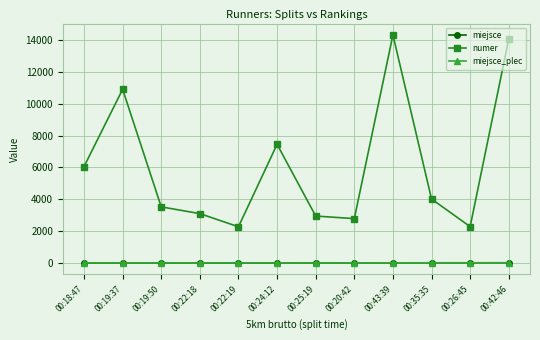

What position from the left is 00:25:19?

7